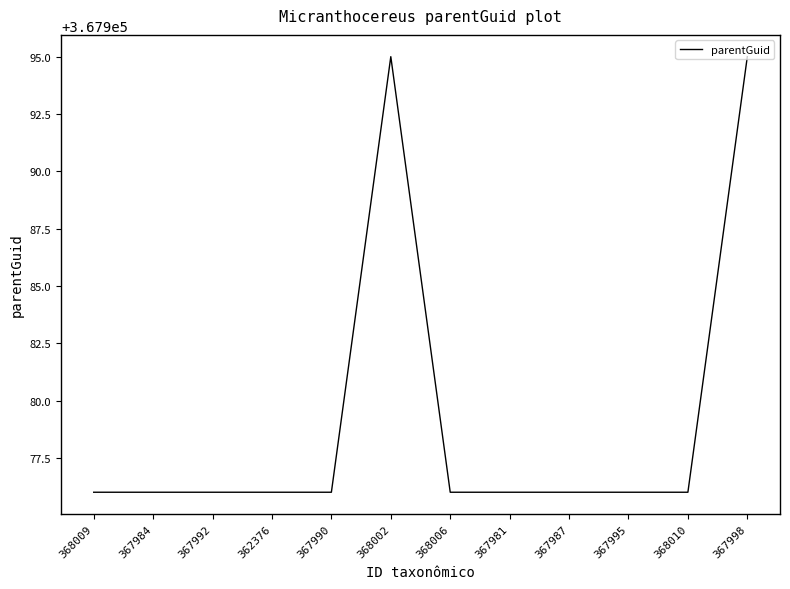

What position from the right is 368002?

7